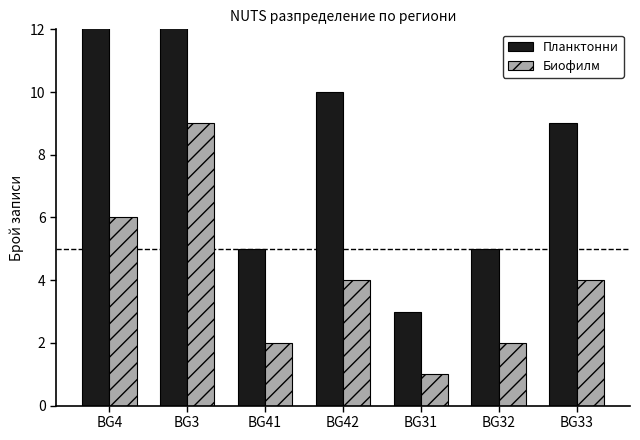

Reading left to right, transcribe all the data shown in this chart.

Планктонни: 15	22	5	10	3	5	9
Биофилм: 6	9	2	4	1	2	4